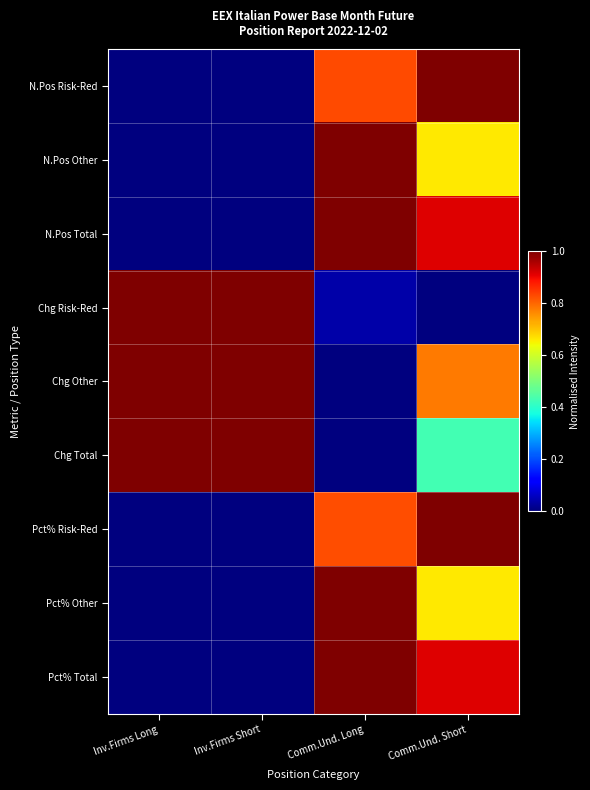

At which category does the chart reach its minimum across all series?

Inv.Firms Long